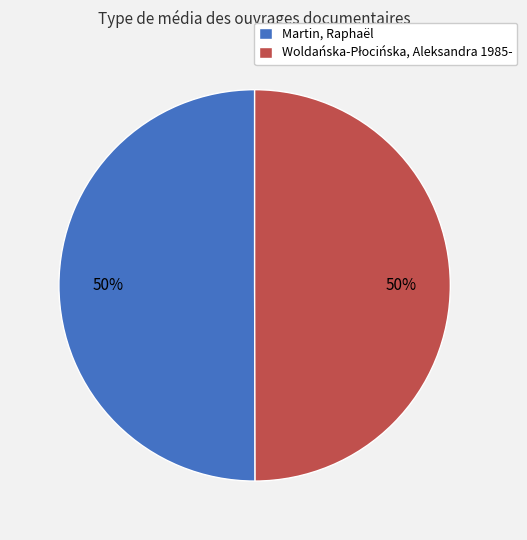

To the nearest percent, what percentage of the pie is Martin, Raphaël?

50%